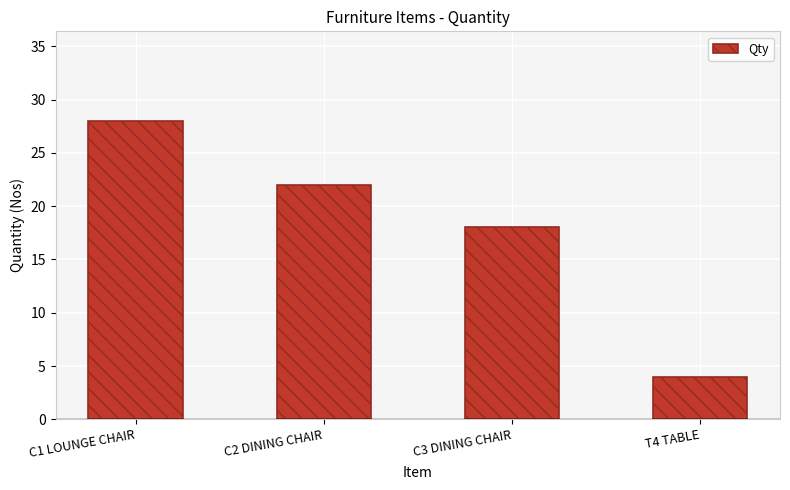

What is the difference between the values at C3 DINING CHAIR and C2 DINING CHAIR?

4